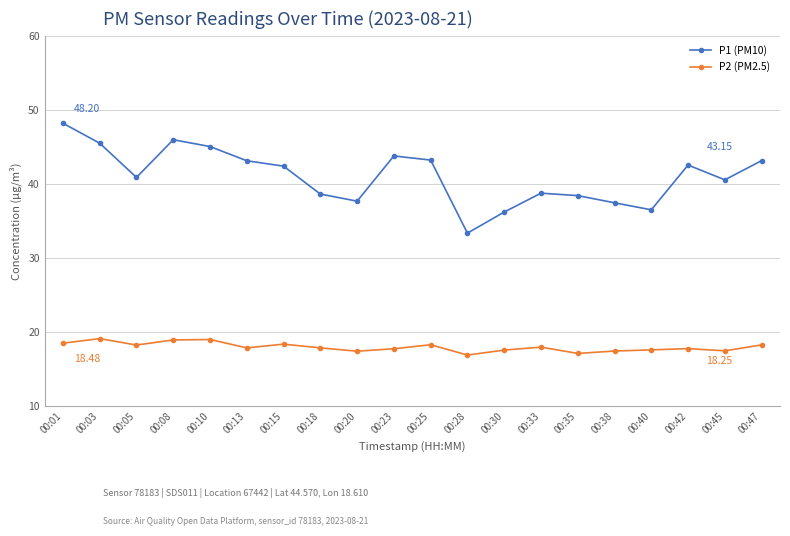

Between 00:42 and 00:47, which series saw the biggest shift?

P1 (PM10)